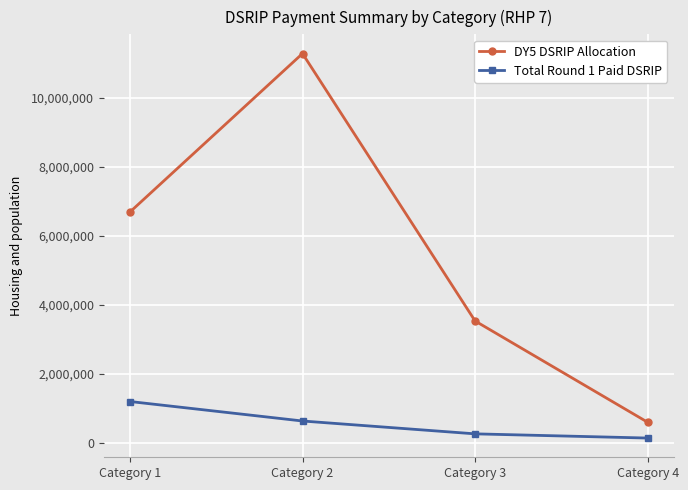

What is the total value across all series at Category 2?

11910972